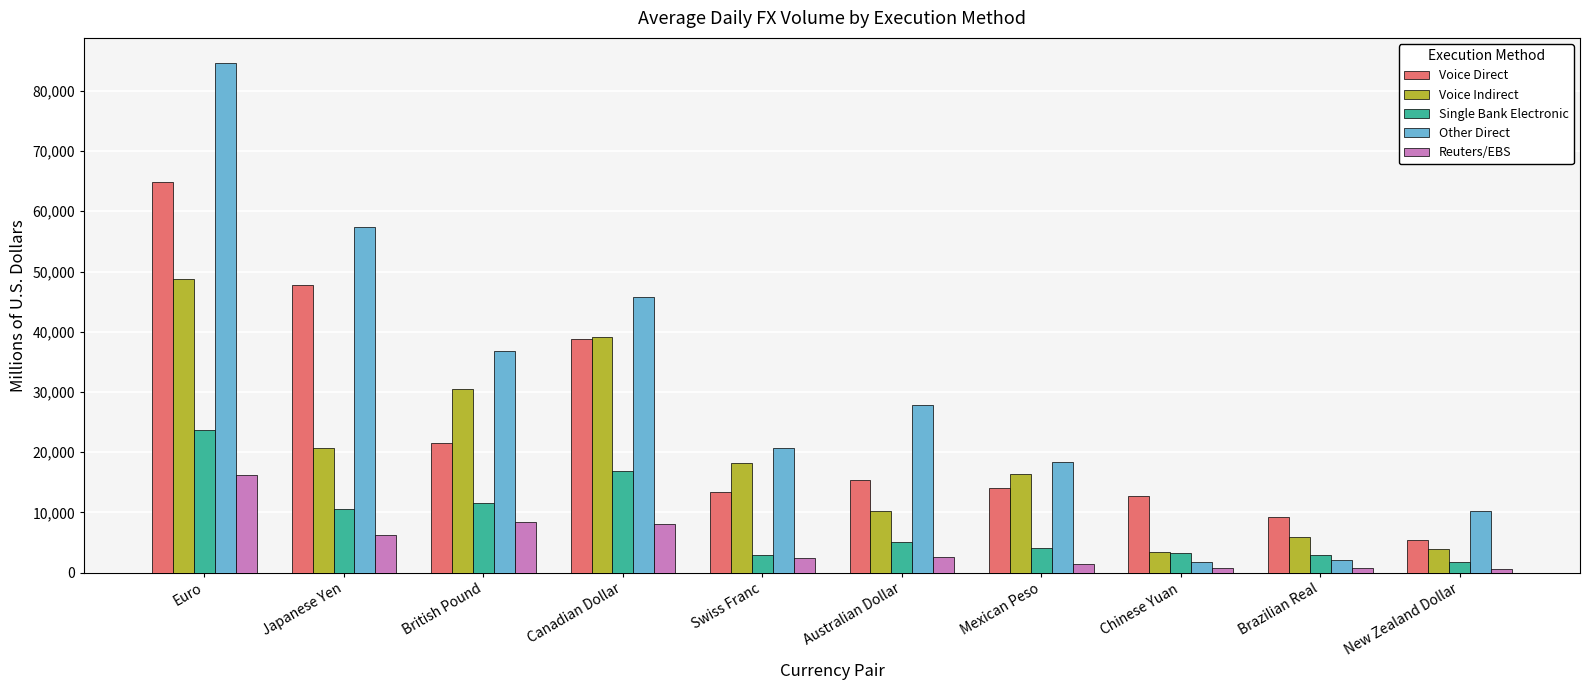

How many categories are shown in the chart?

10